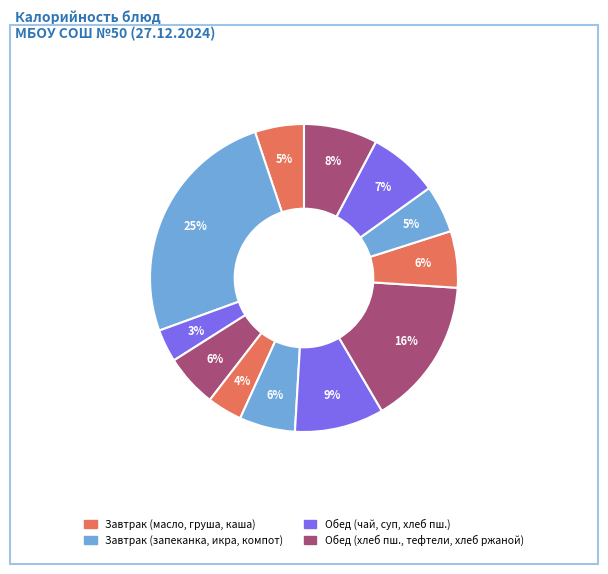

To the nearest percent, what is the difference between the largest and smallest slice percentages?

22%